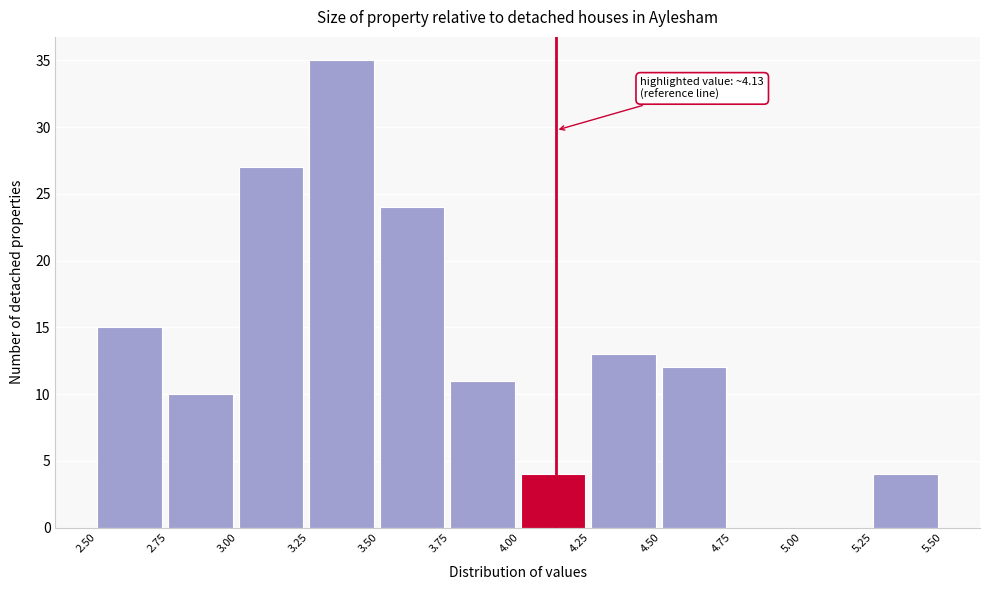

Which range on the x-axis has the tallest bar?

3.25 to 3.50